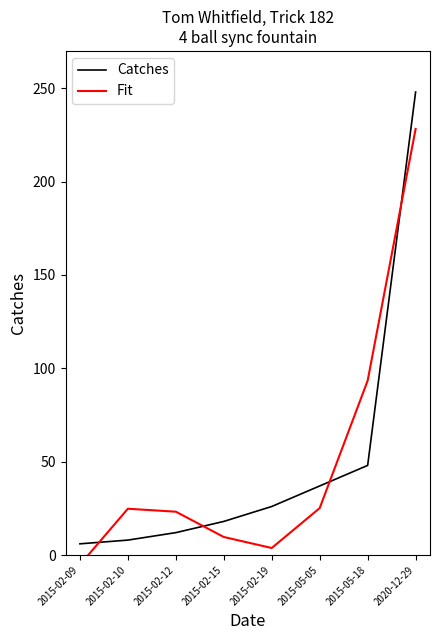

How many intersections are there between Fit and Catches?

4